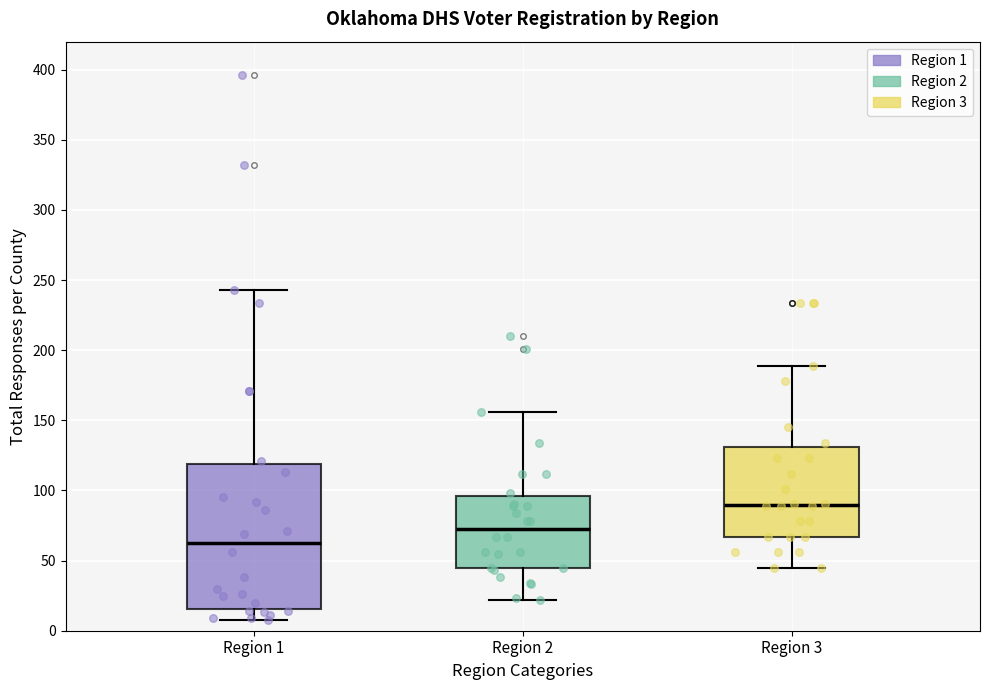

Which box's median line is the highest?

Region 3